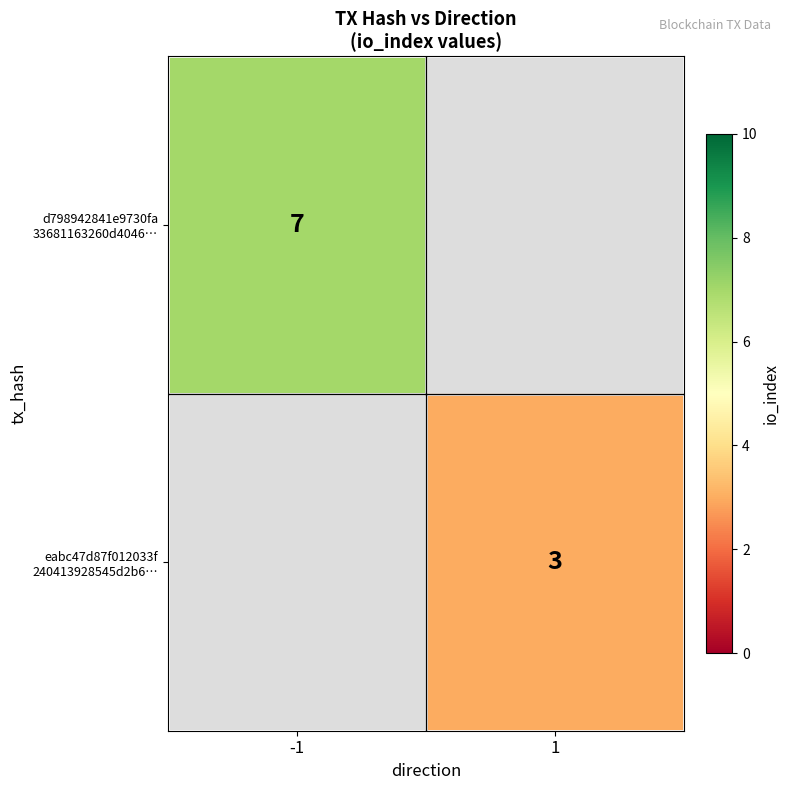

At which label is d798942841e9730fa 33681163260d4046… closest to 7?

-1